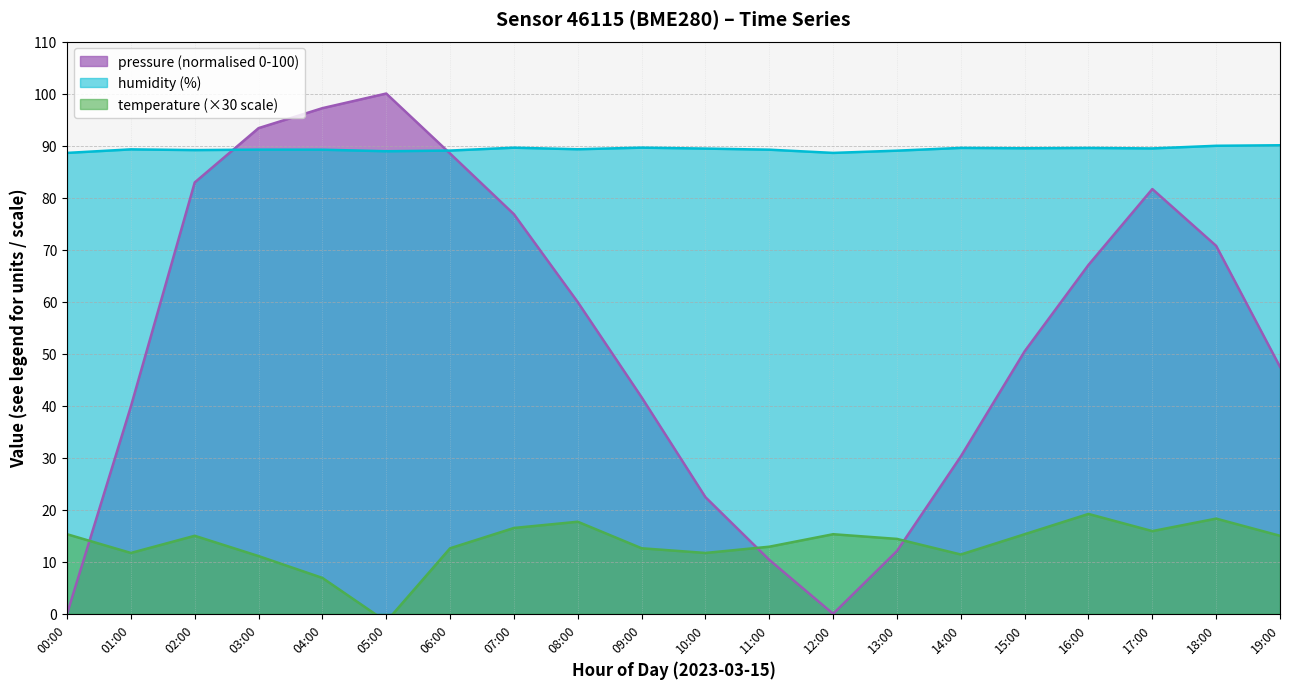

What is the sum of all pressure values?

1072.6